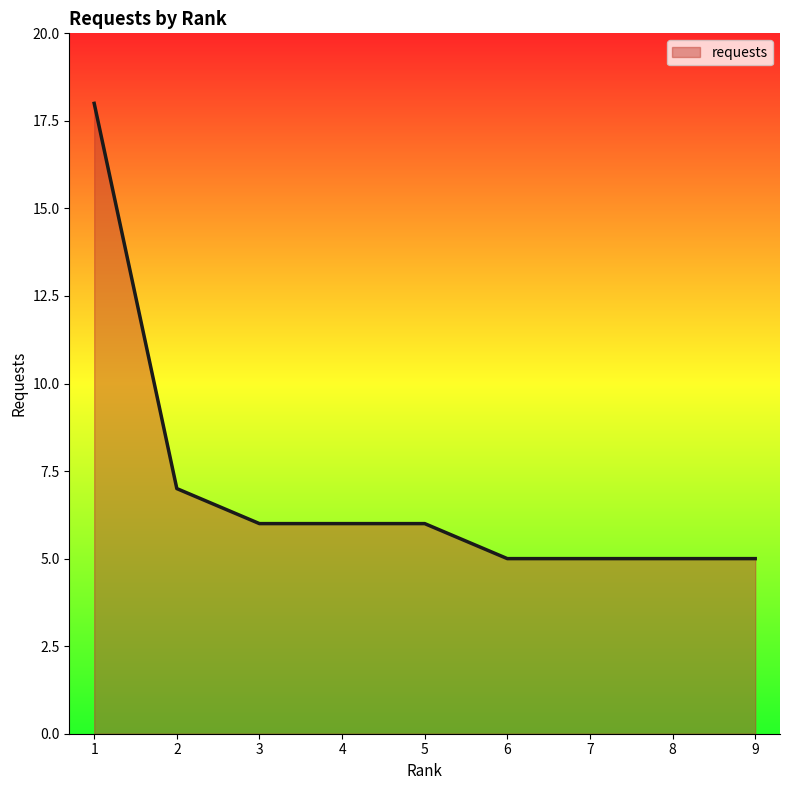

Is it true that the value at 7 is 5?

True